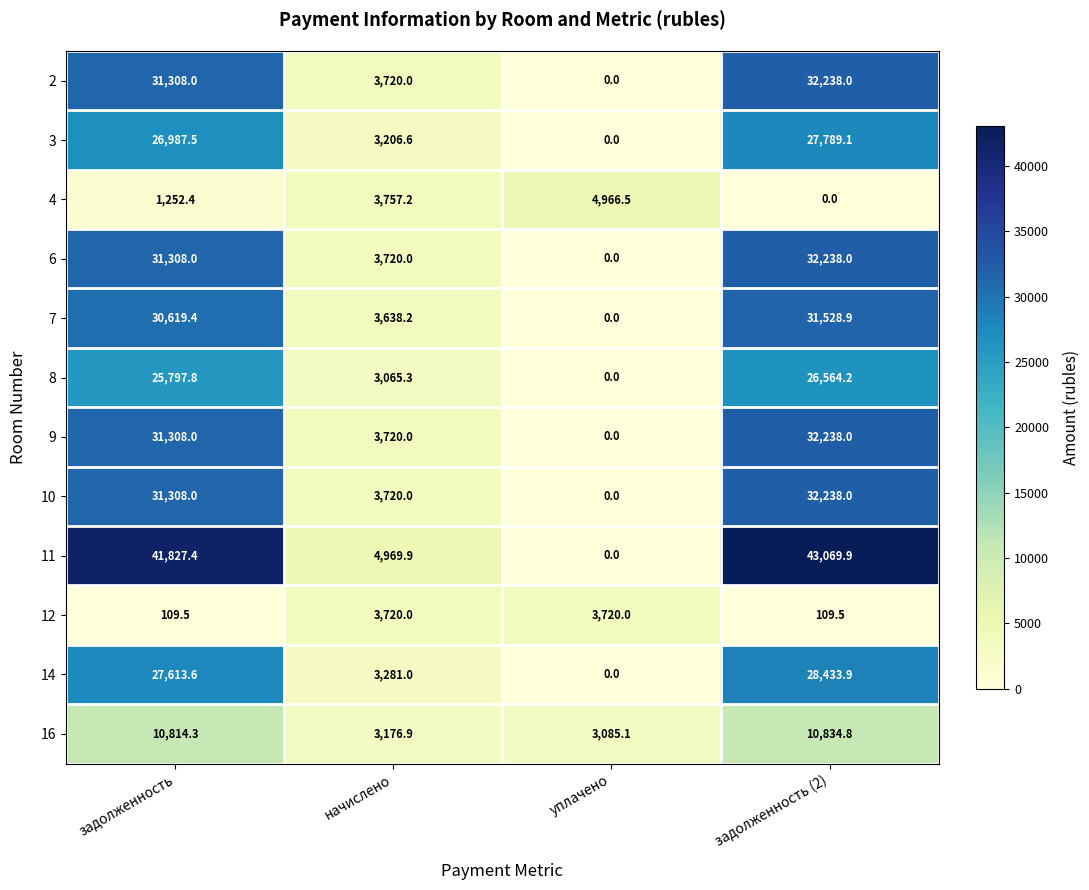

The 7 series shows 13739.4 at уплачено. True or false?

False